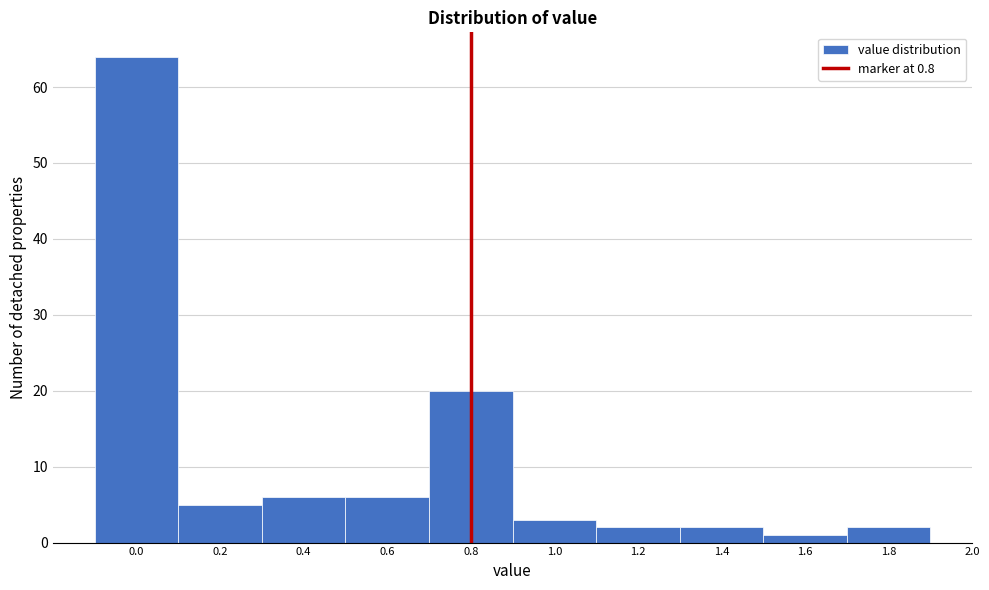

Reading left to right, list every bar in this chart as the range it spans on the x-axis followed by its height. The values are not printed on the chart, so give them approximately, as read against the axis.

-0.1 to 0.1: 64
0.1 to 0.3: 5
0.3 to 0.5: 6
0.5 to 0.7: 6
0.7 to 0.9: 20
0.9 to 1.1: 3
1.1 to 1.3: 2
1.3 to 1.5: 2
1.5 to 1.7: 1
1.7 to 1.9: 2